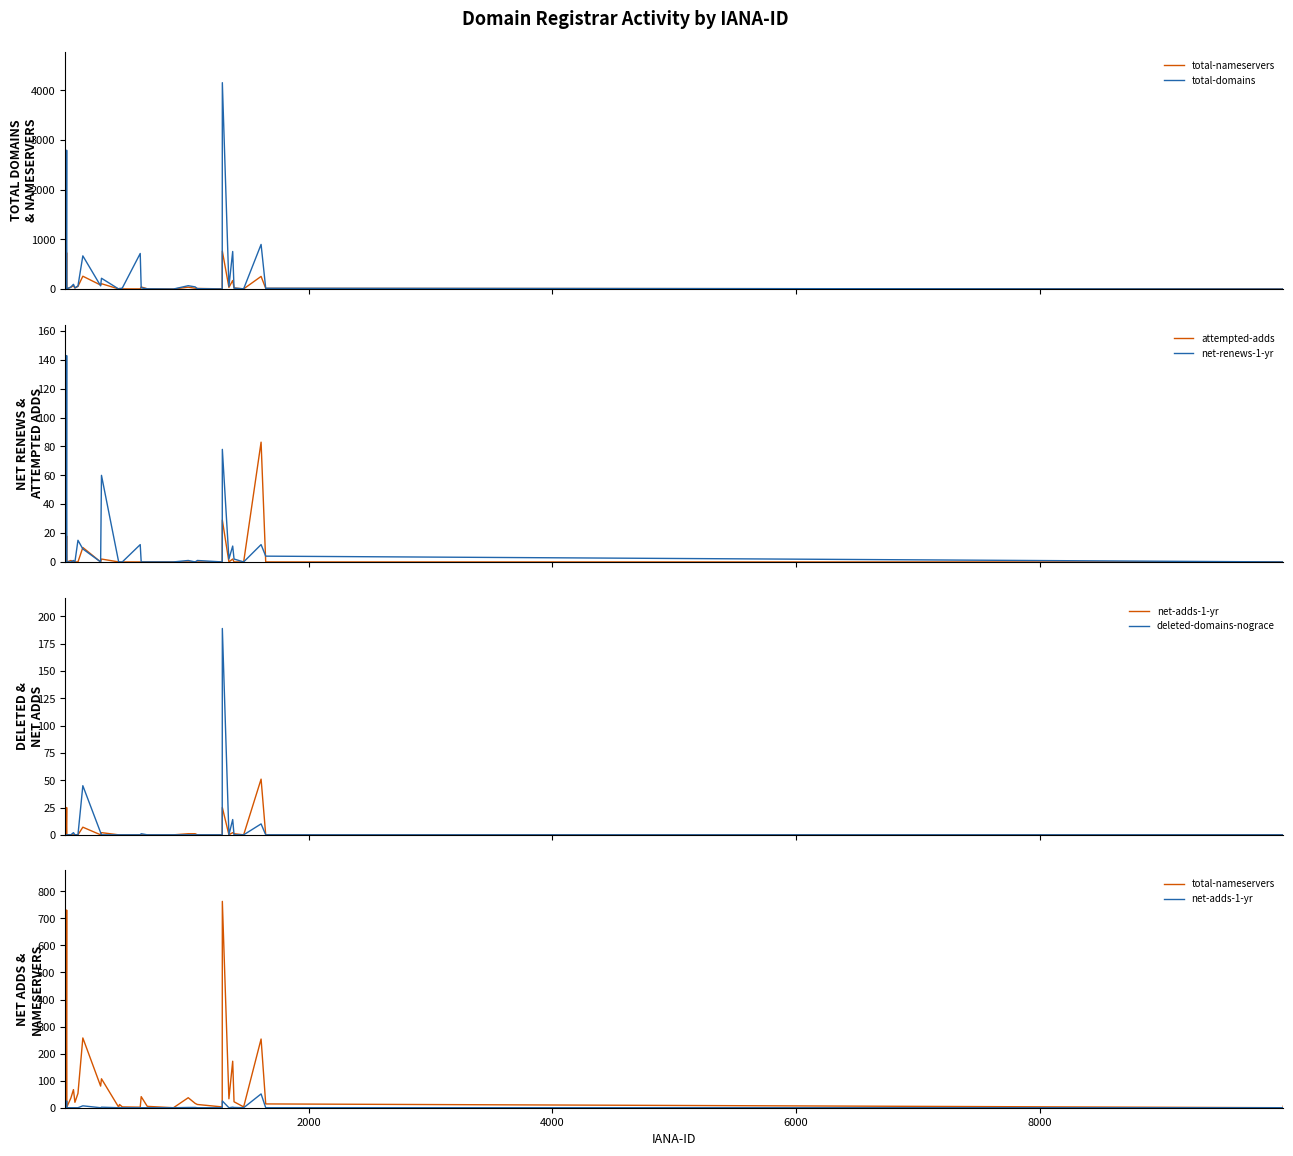

What is the highest value of the attempted-adds series?

83